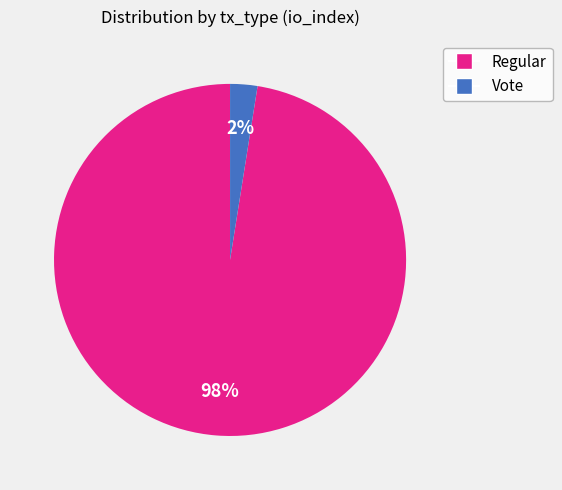

Which category accounts for the majority?

Regular